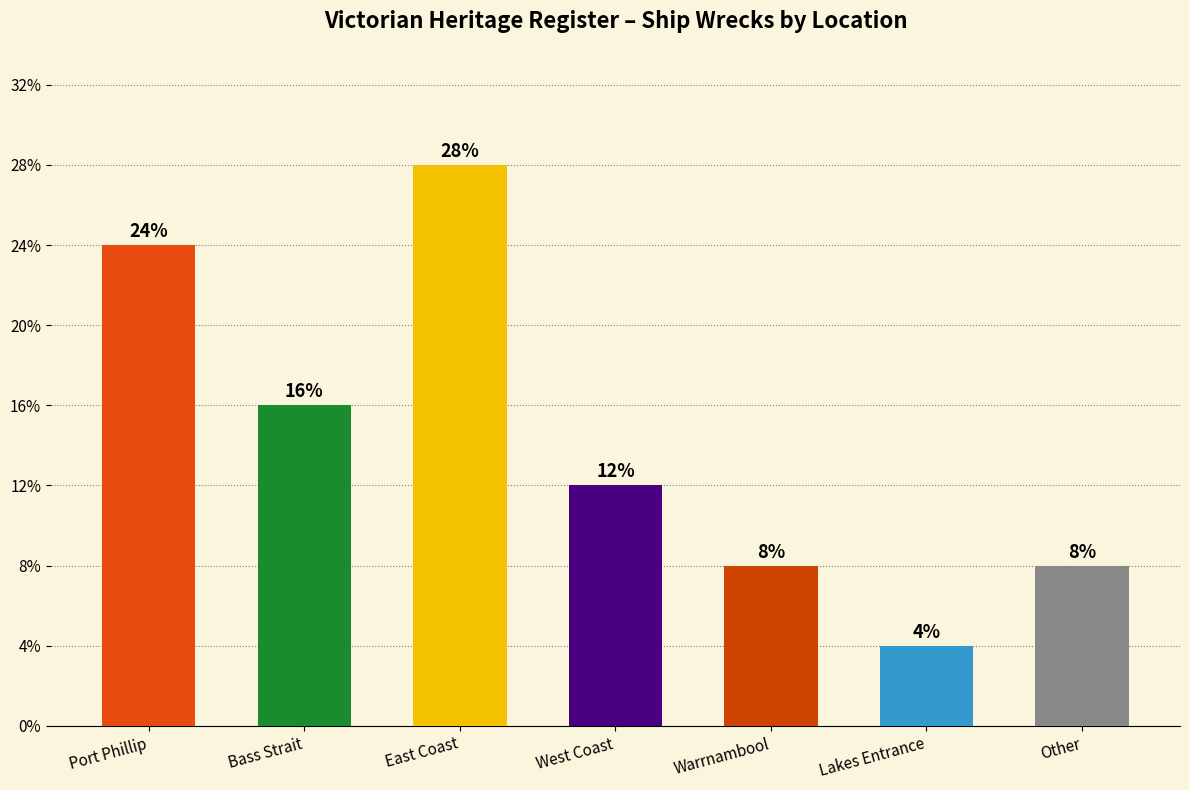

List the labels in order of value, smallest first.

Lakes Entrance, Warrnambool, Other, West Coast, Bass Strait, Port Phillip, East Coast